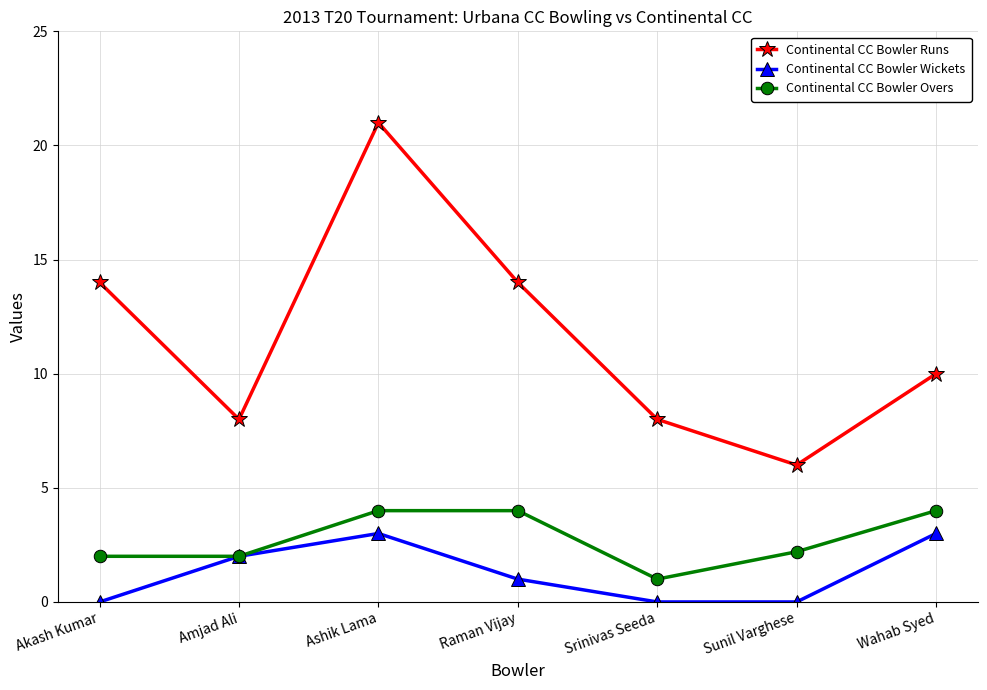

Reading left to right, list all the values displayed in this chart.

Continental CC Bowler Runs: 14.0	8.0	21.0	14.0	8.0	6.0	10.0
Continental CC Bowler Wickets: 0.0	2.0	3.0	1.0	0.0	0.0	3.0
Continental CC Bowler Overs: 2.0	2.0	4.0	4.0	1.0	2.2	4.0